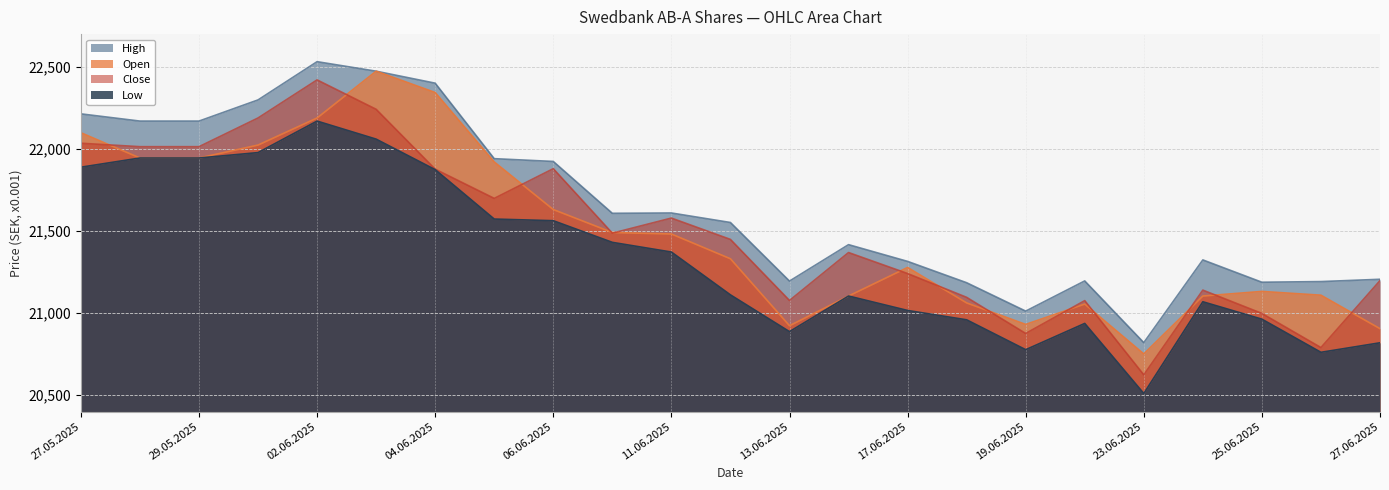

What is the sum of the Open values at 06.06.2025 and 11.06.2025?

43113